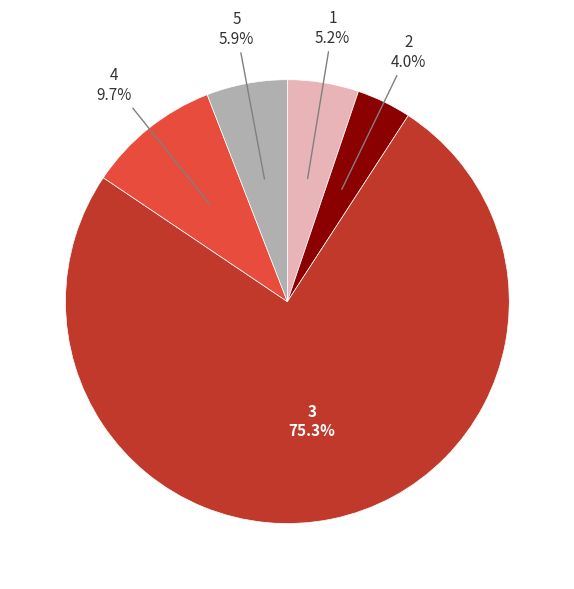

To the nearest percent, what portion does 2 represent?

4%